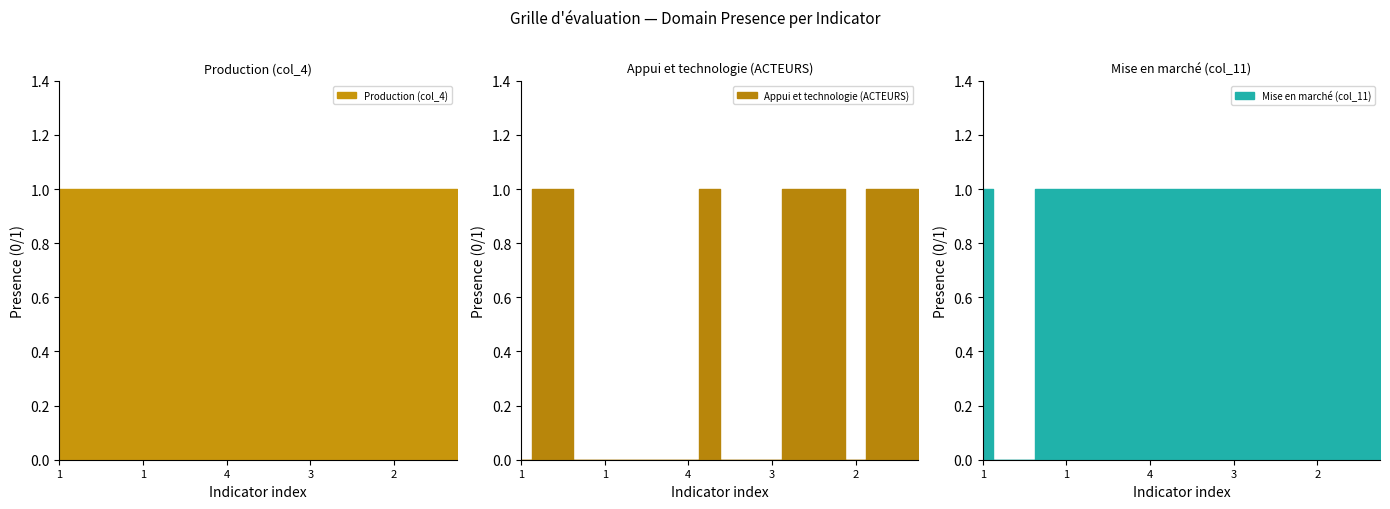

At which label is Appui et technologie (ACTEURS) closest to 0?

1